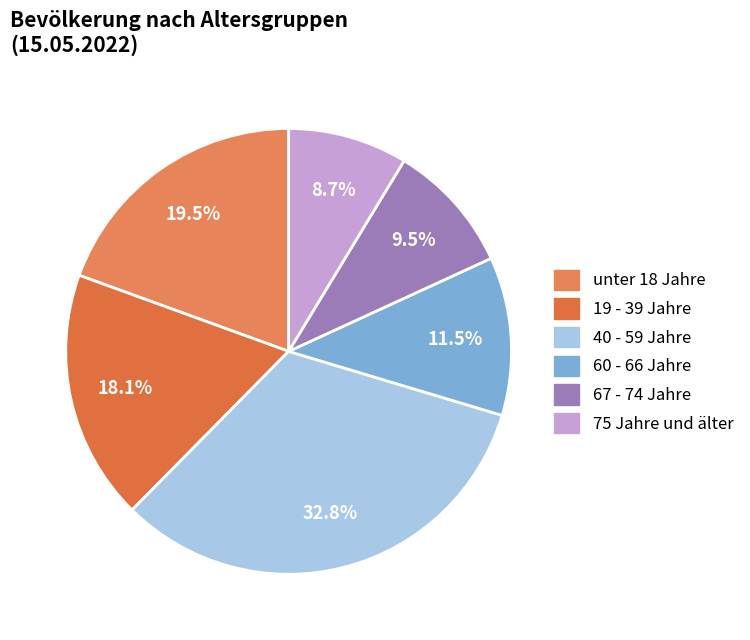

How many segments does this pie chart have?

6